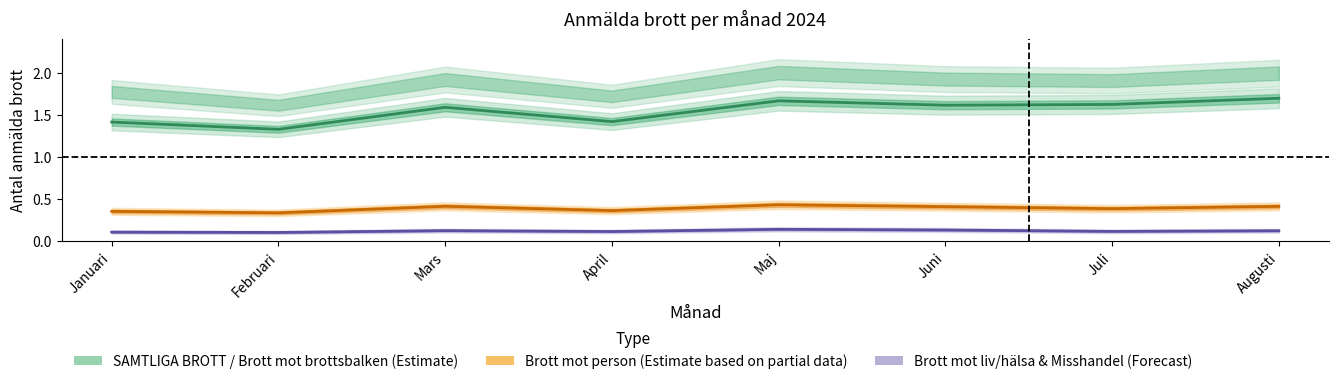

At which category does the chart reach its peak across all series?

Augusti